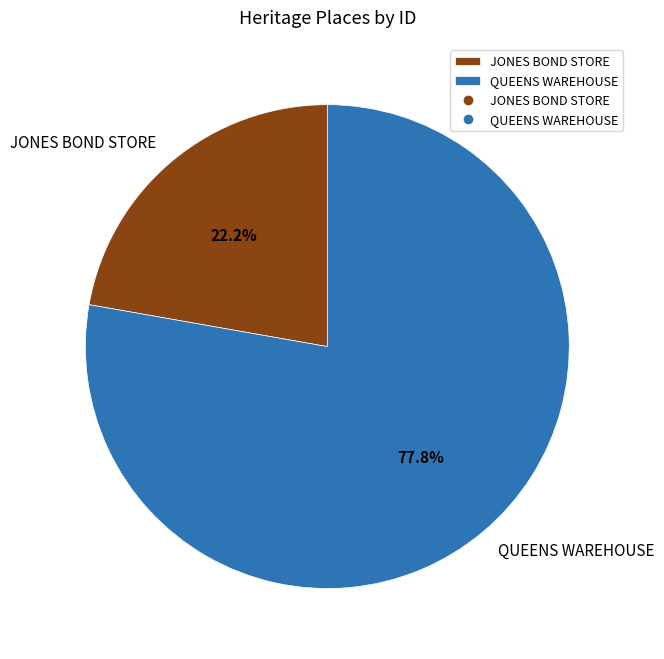

True or false: QUEENS WAREHOUSE accounts for 93% of the total.

False